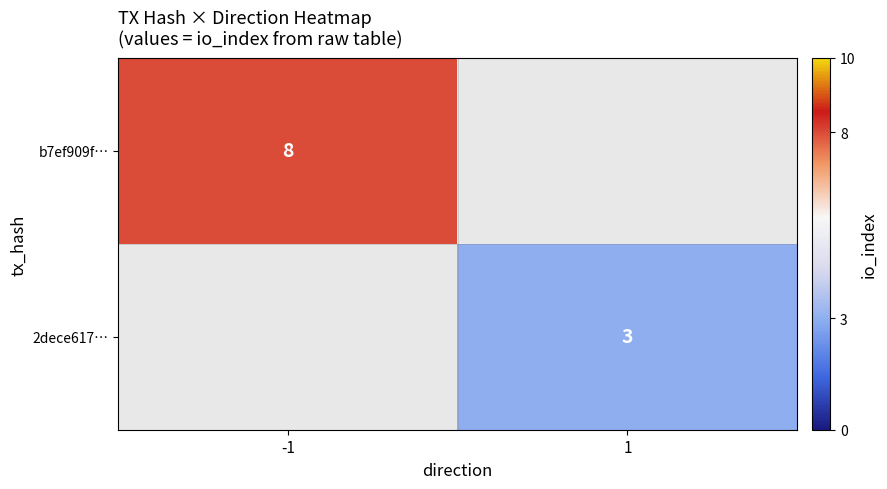

True or false: b7ef909f… has a value of 5.3 at -1.

False